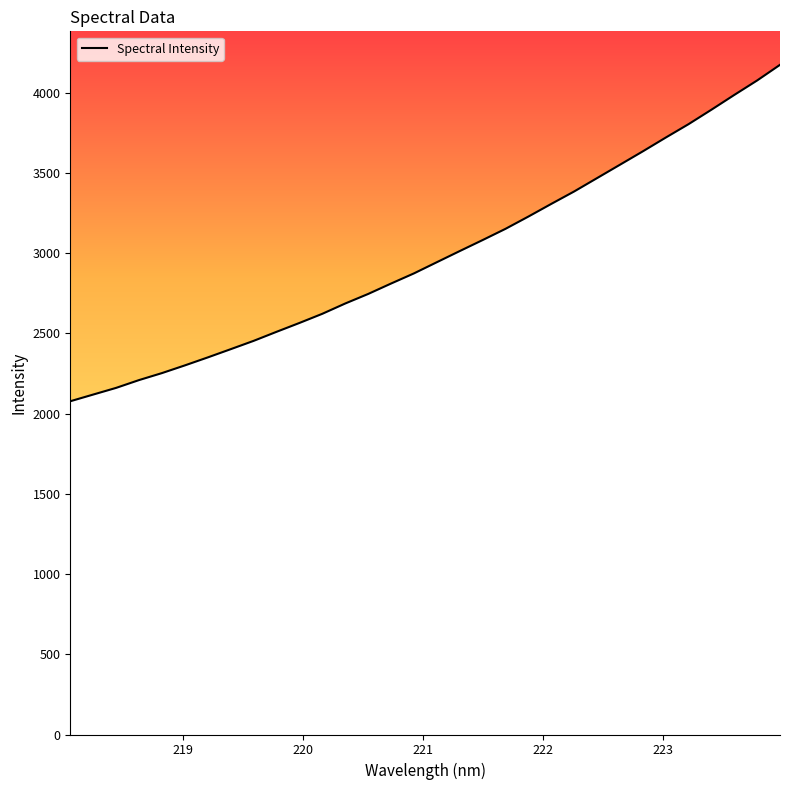

What is the difference between the maximum and minimum values?

2096.8